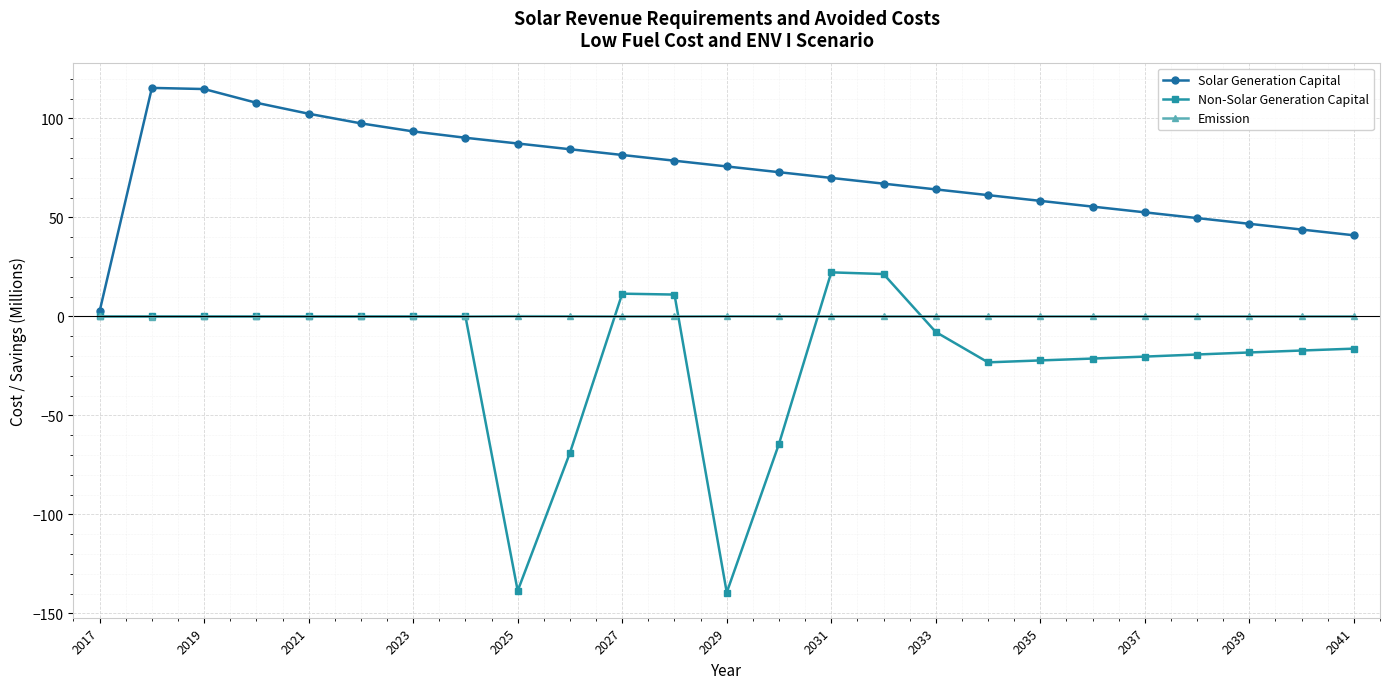

What is the difference between the second highest and minimum values in the Emission series?

0.1